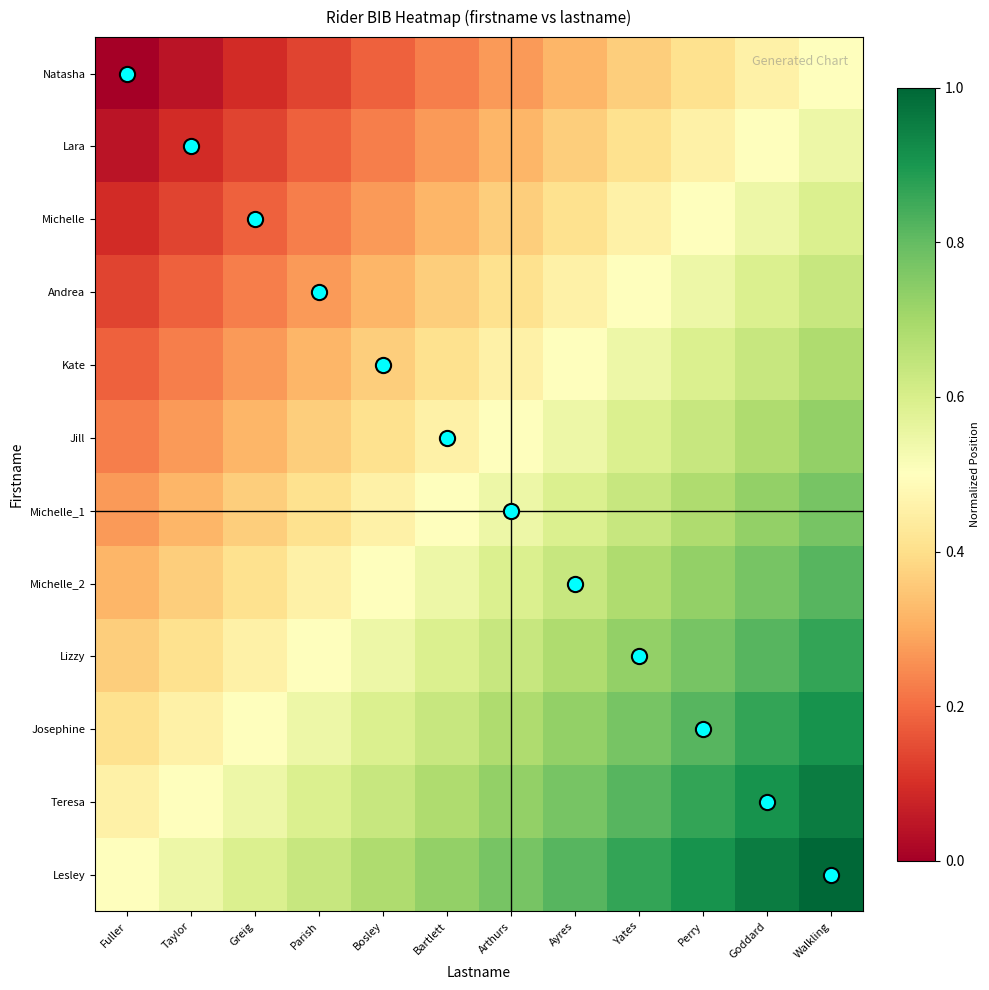

Rank the series at Yates from lowest to highest value.

Natasha, Lara, Michelle, Andrea, Kate, Jill, Michelle_1, Michelle_2, Lizzy, Josephine, Teresa, Lesley